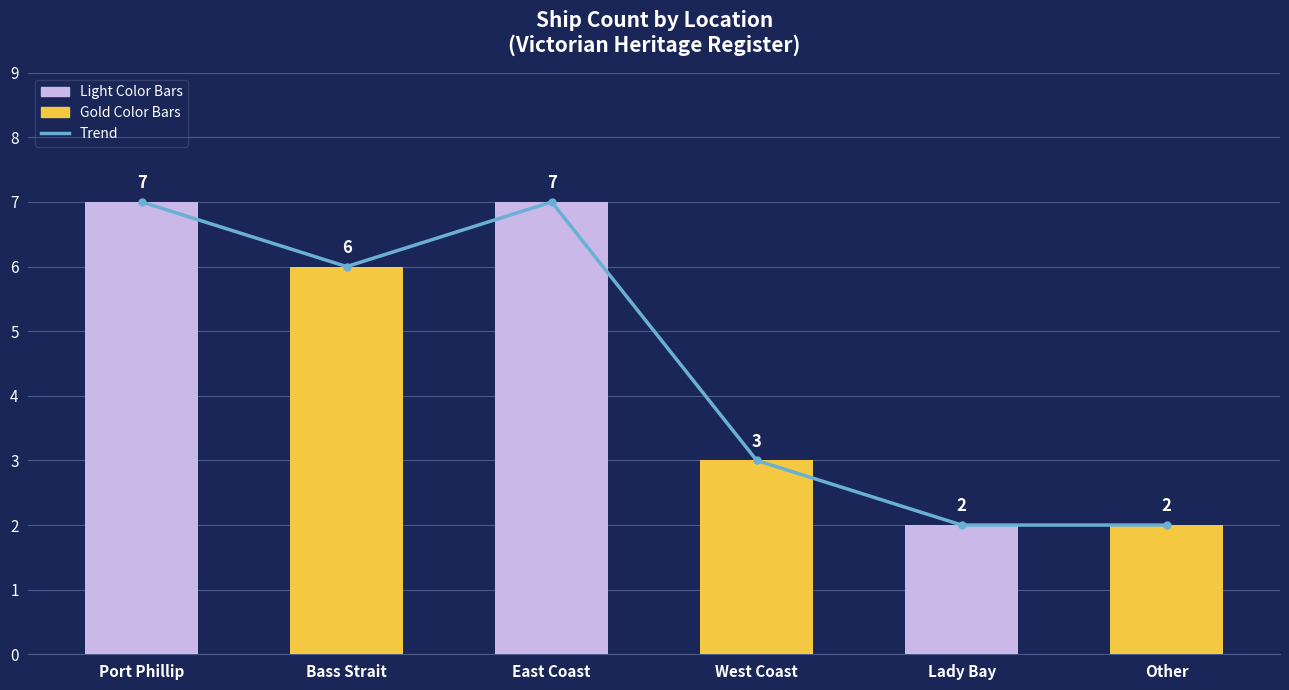

The value of Ship Count at Other is 2. True or false?

True